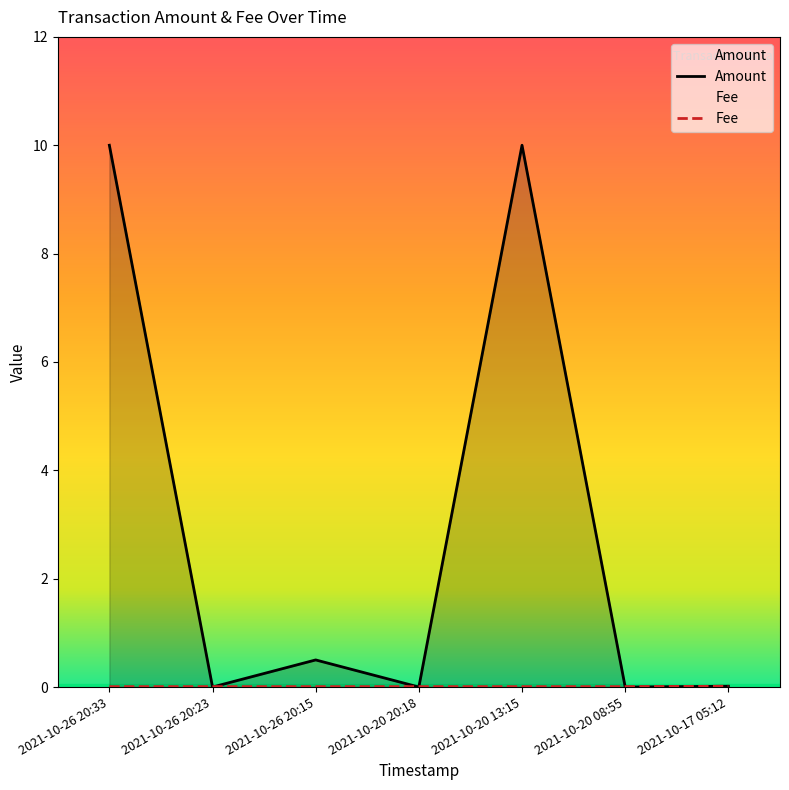

List the labels in order of Amount value, largest first.

2021-10-26 20:33, 2021-10-20 13:15, 2021-10-26 20:15, 2021-10-17 05:12, 2021-10-26 20:23, 2021-10-20 20:18, 2021-10-20 08:55